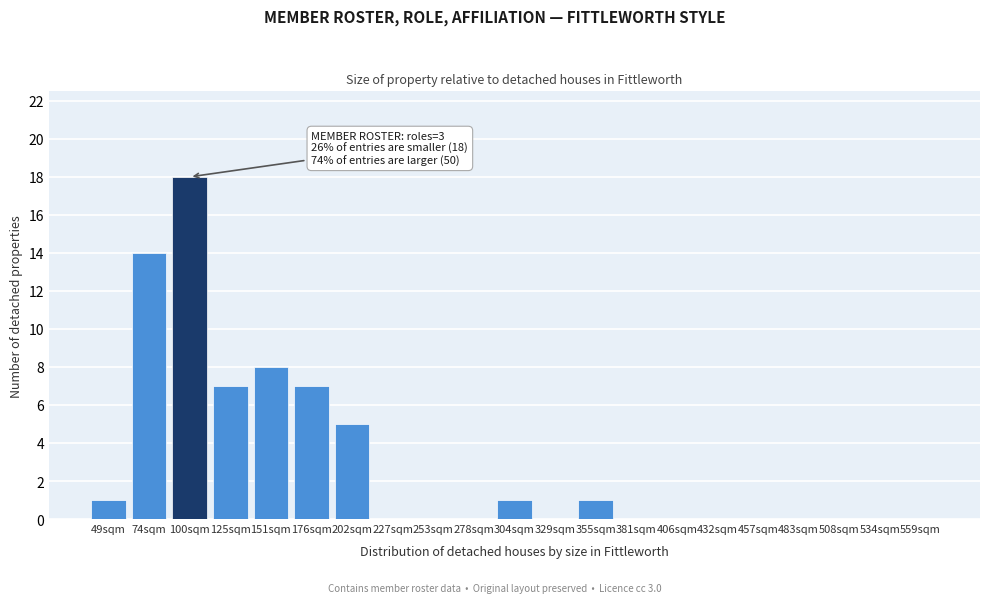

Reading left to right, list all the values displayed in this chart.

49sqm=1	74sqm=14	100sqm=18	125sqm=7	151sqm=8	176sqm=7	202sqm=5	227sqm=0	253sqm=0	278sqm=0	304sqm=1	329sqm=0	355sqm=1	381sqm=0	406sqm=0	432sqm=0	457sqm=0	483sqm=0	508sqm=0	534sqm=0	559sqm=0